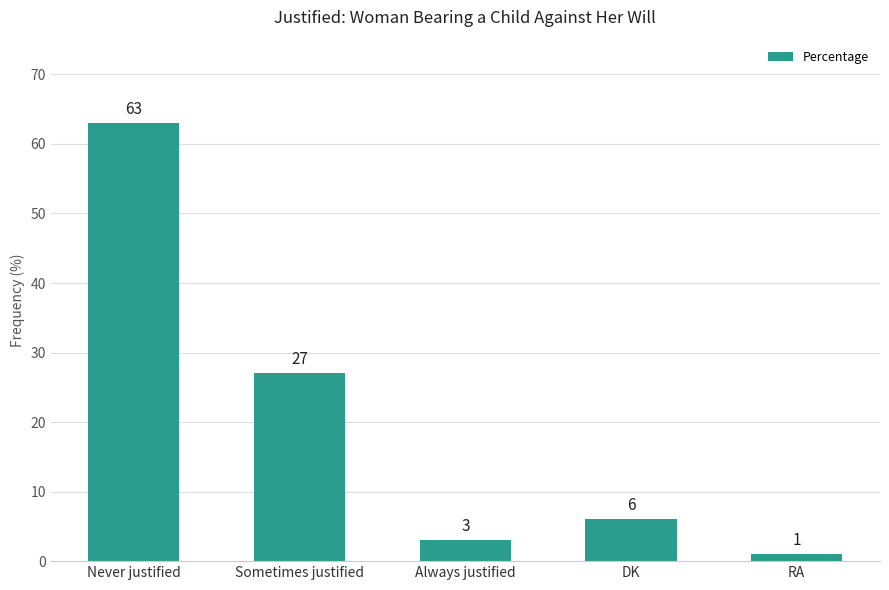

How many categories are shown in the chart?

5